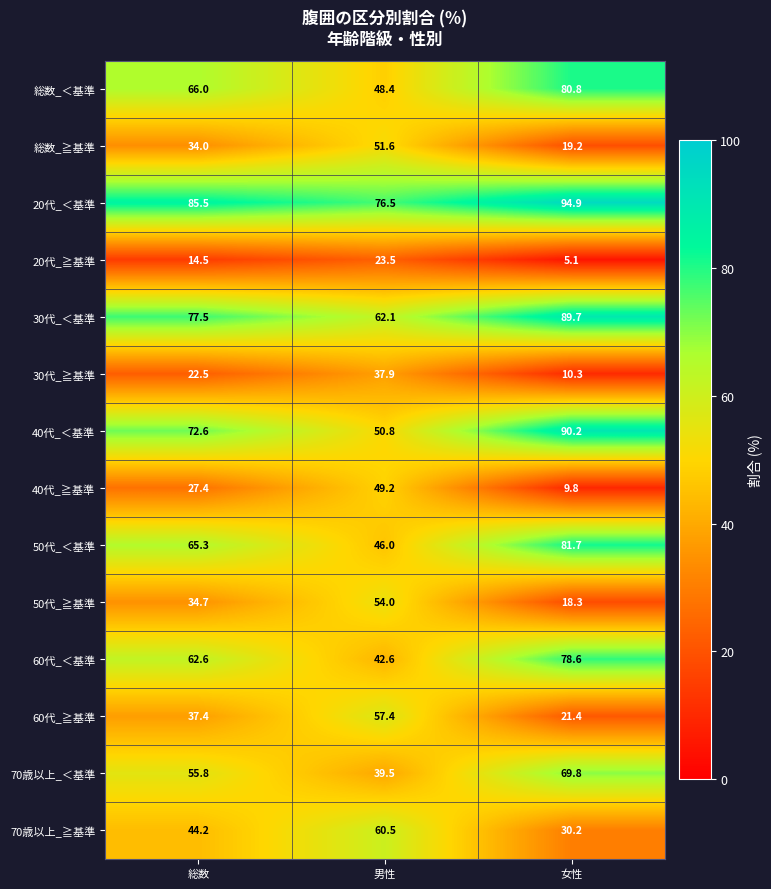

True or false: 50代_＜基準 has a value of 81.7 at 女性.

True